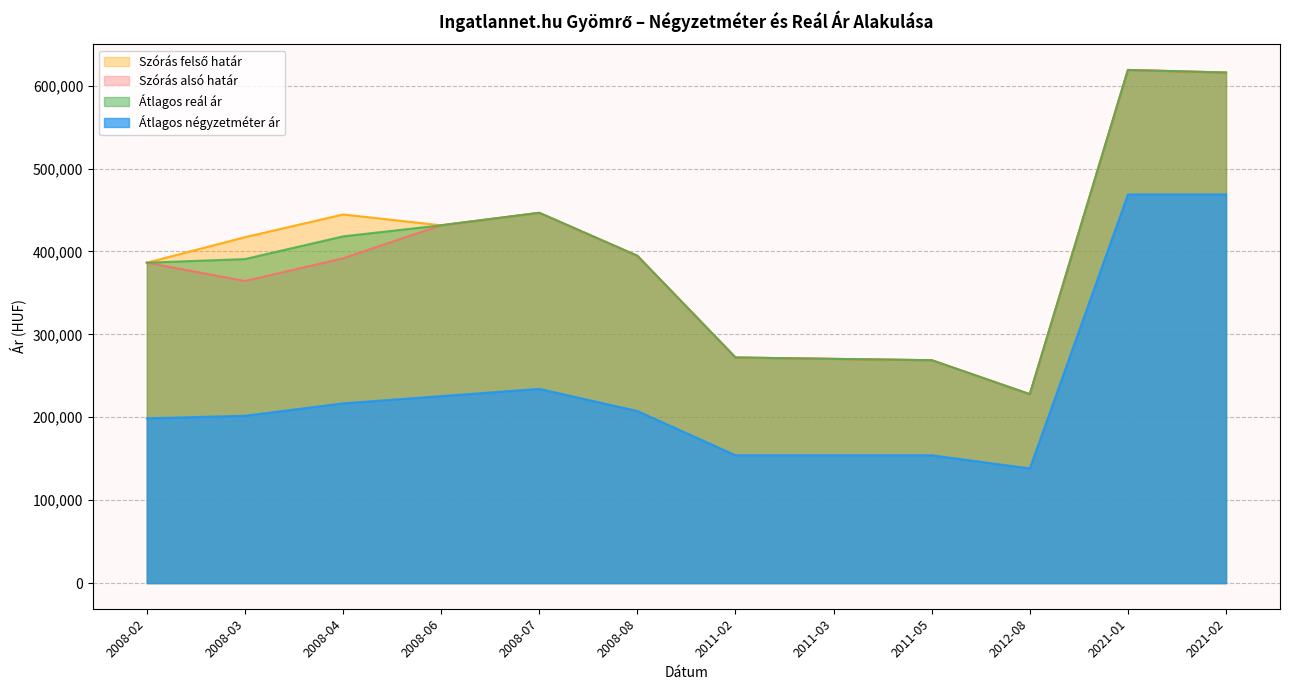

Rank the series at 2021-02 from lowest to highest value.

Átlagos négyzetméter ár, Szórás alsó határ, Szórás felső határ, Átlagos reál ár